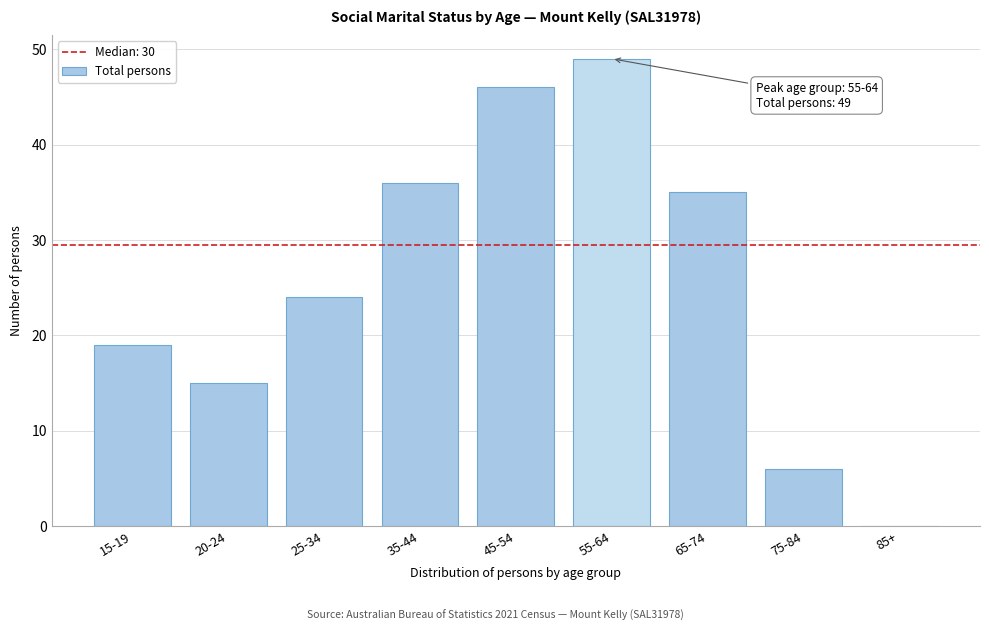

Reading left to right, transcribe all the data shown in this chart.

15-19=19	20-24=15	25-34=24	35-44=36	45-54=46	55-64=49	65-74=35	75-84=6	85+=0